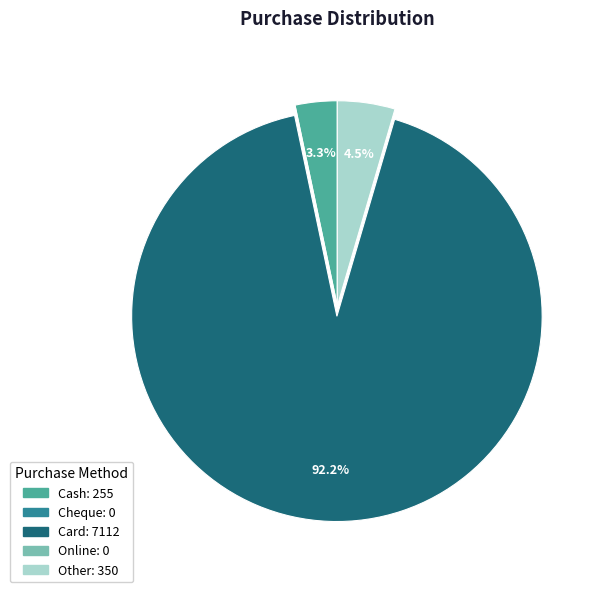

Does any single category account for the majority?

Yes